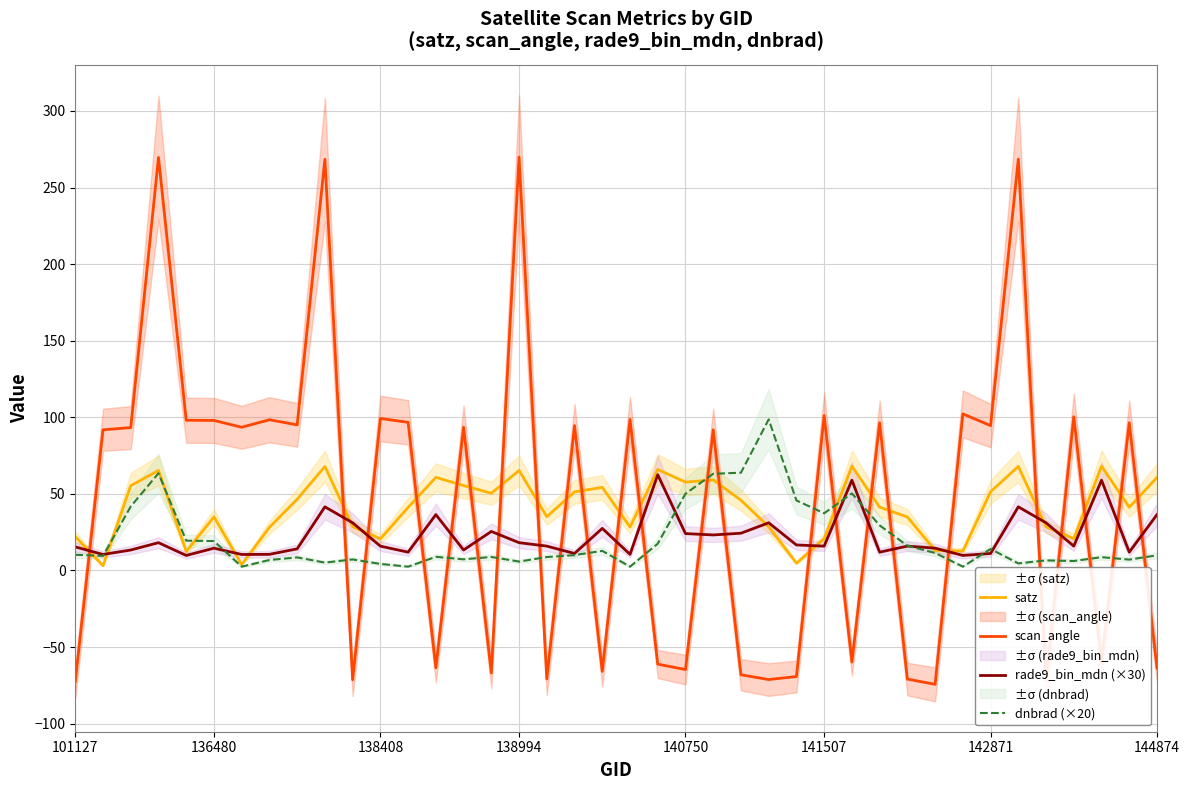

Does the chart display data point markers on the line(s)?

No